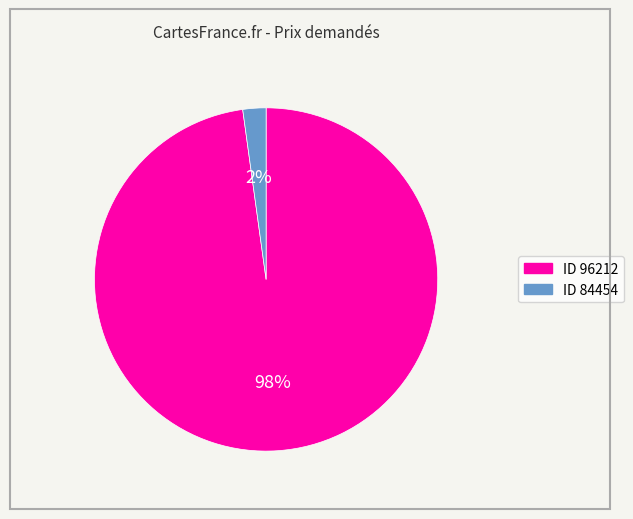

Is the sum of ID 84454 and ID 96212 greater than half?

Yes